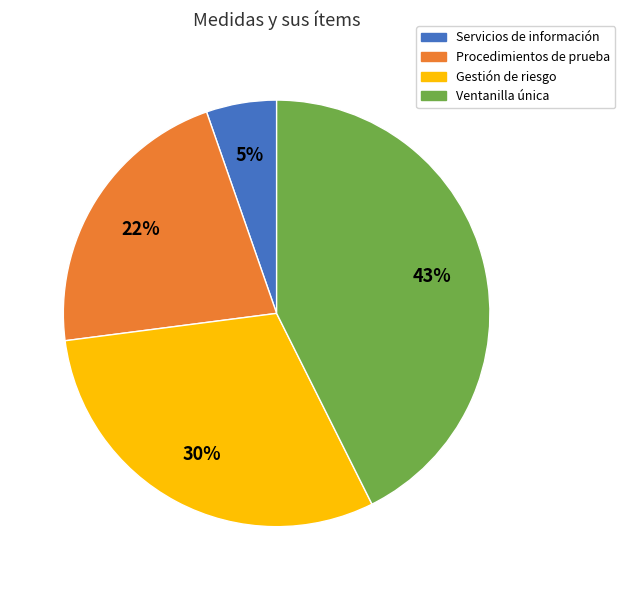

How many slices are in this pie chart?

4